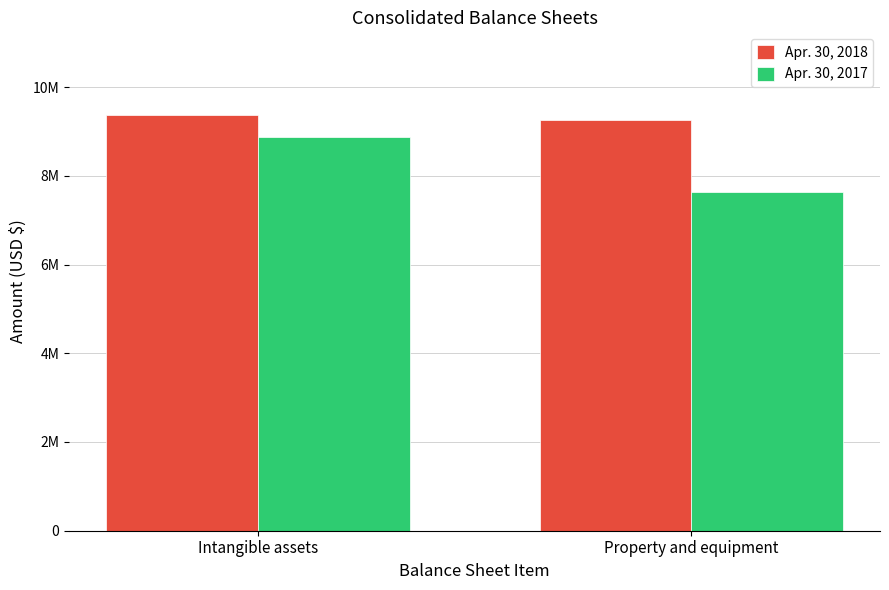

Which series has the widest spread of values?

Apr. 30, 2017